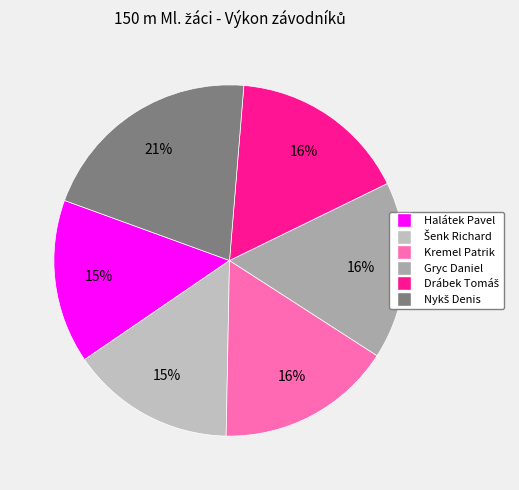

Is there any slice that represents more than half of the pie?

No